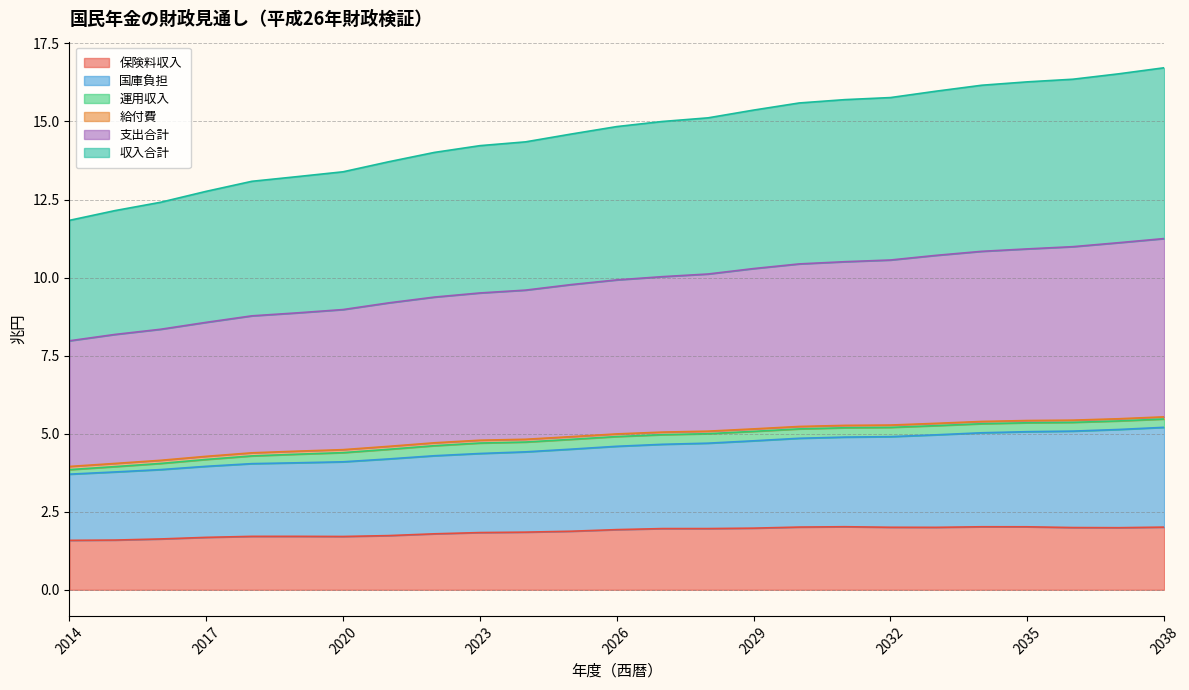

True or false: 保険料収入 has a value of 1.9 at 2026.

True